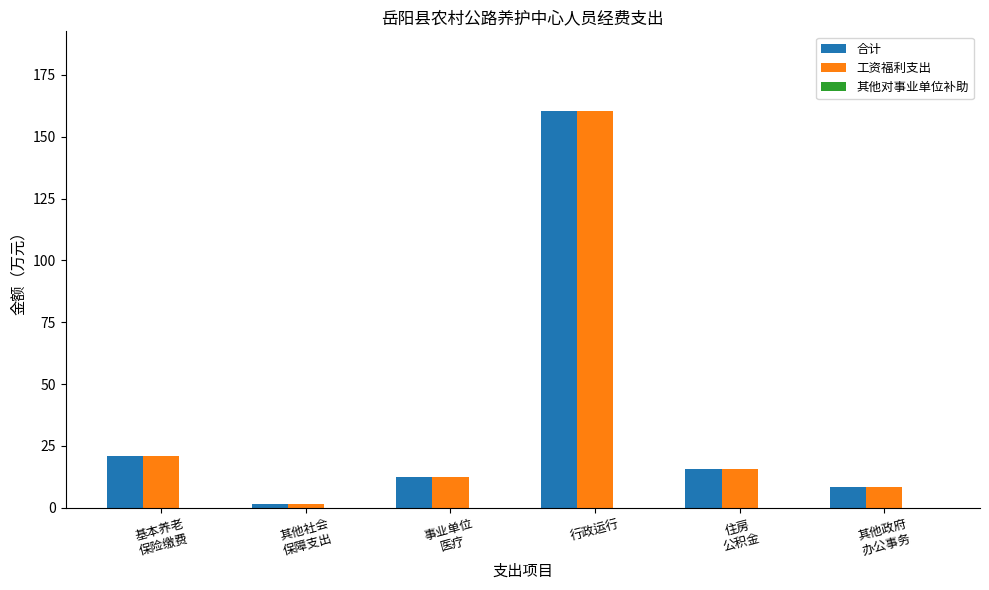

What is the spread (max minus min) of values at 基本养老
保险缴费?

0.0